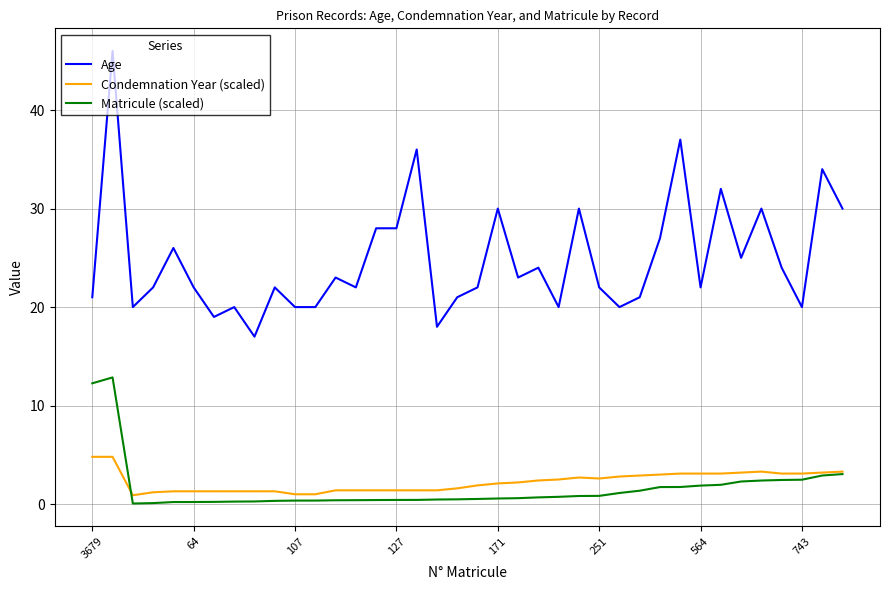

True or false: Condemnation Year (scaled) and Age intersect in this chart.

False